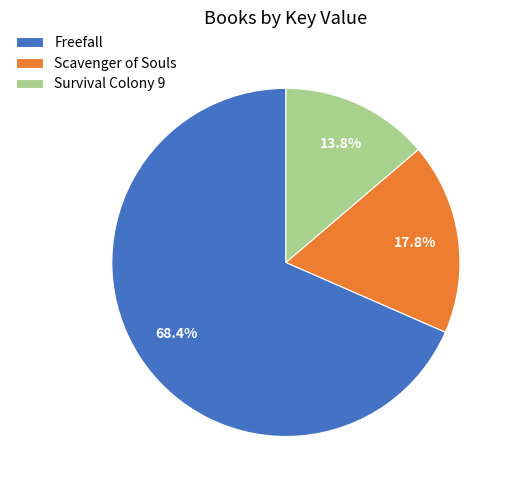

What is the ratio of the value at Scavenger of Souls to the value at Freefall?

0.3